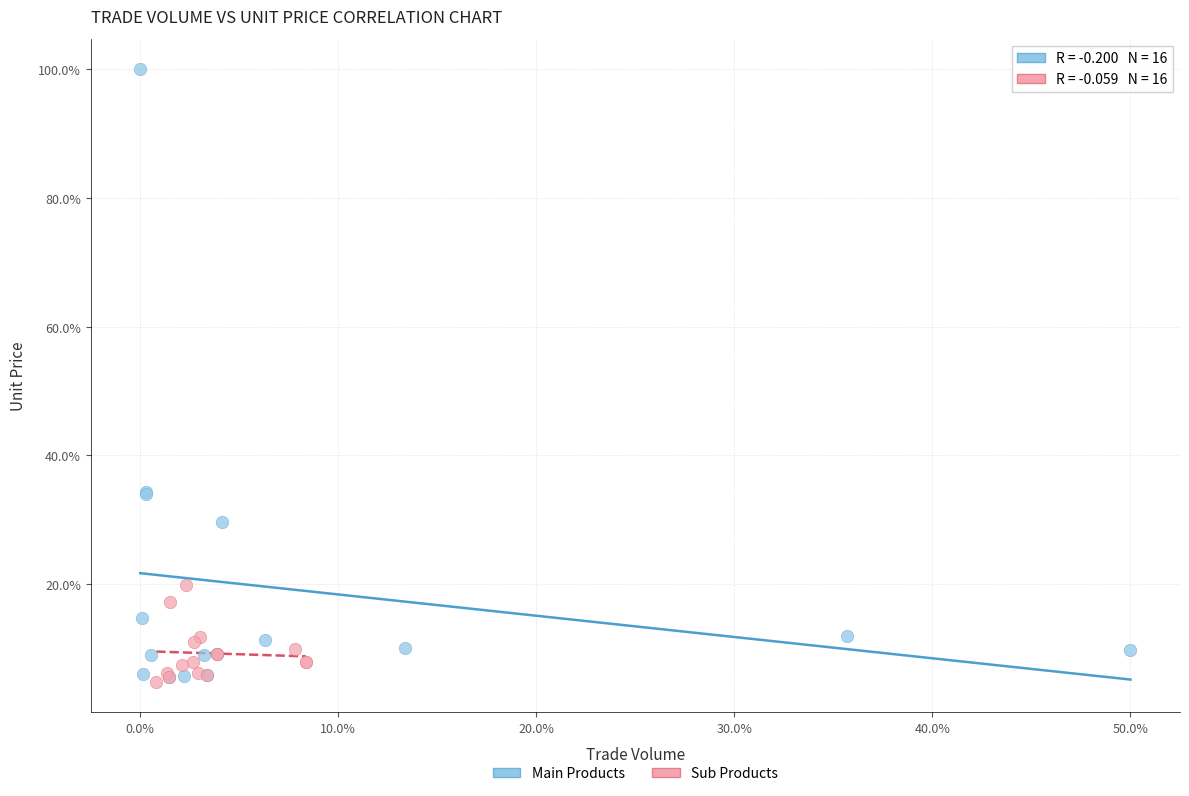

What are all the series names shown in the legend?

Main Products, Sub Products